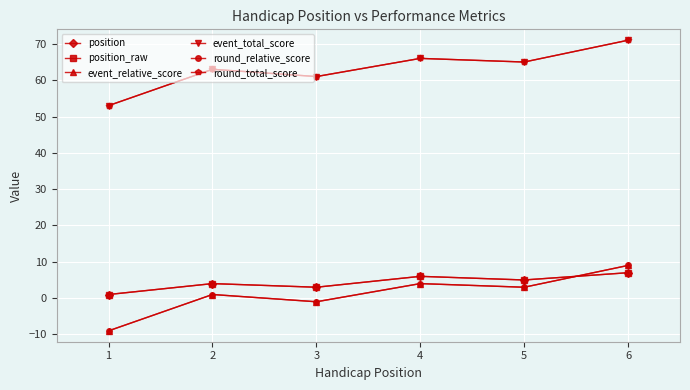

Does the chart have visible grid lines?

Yes